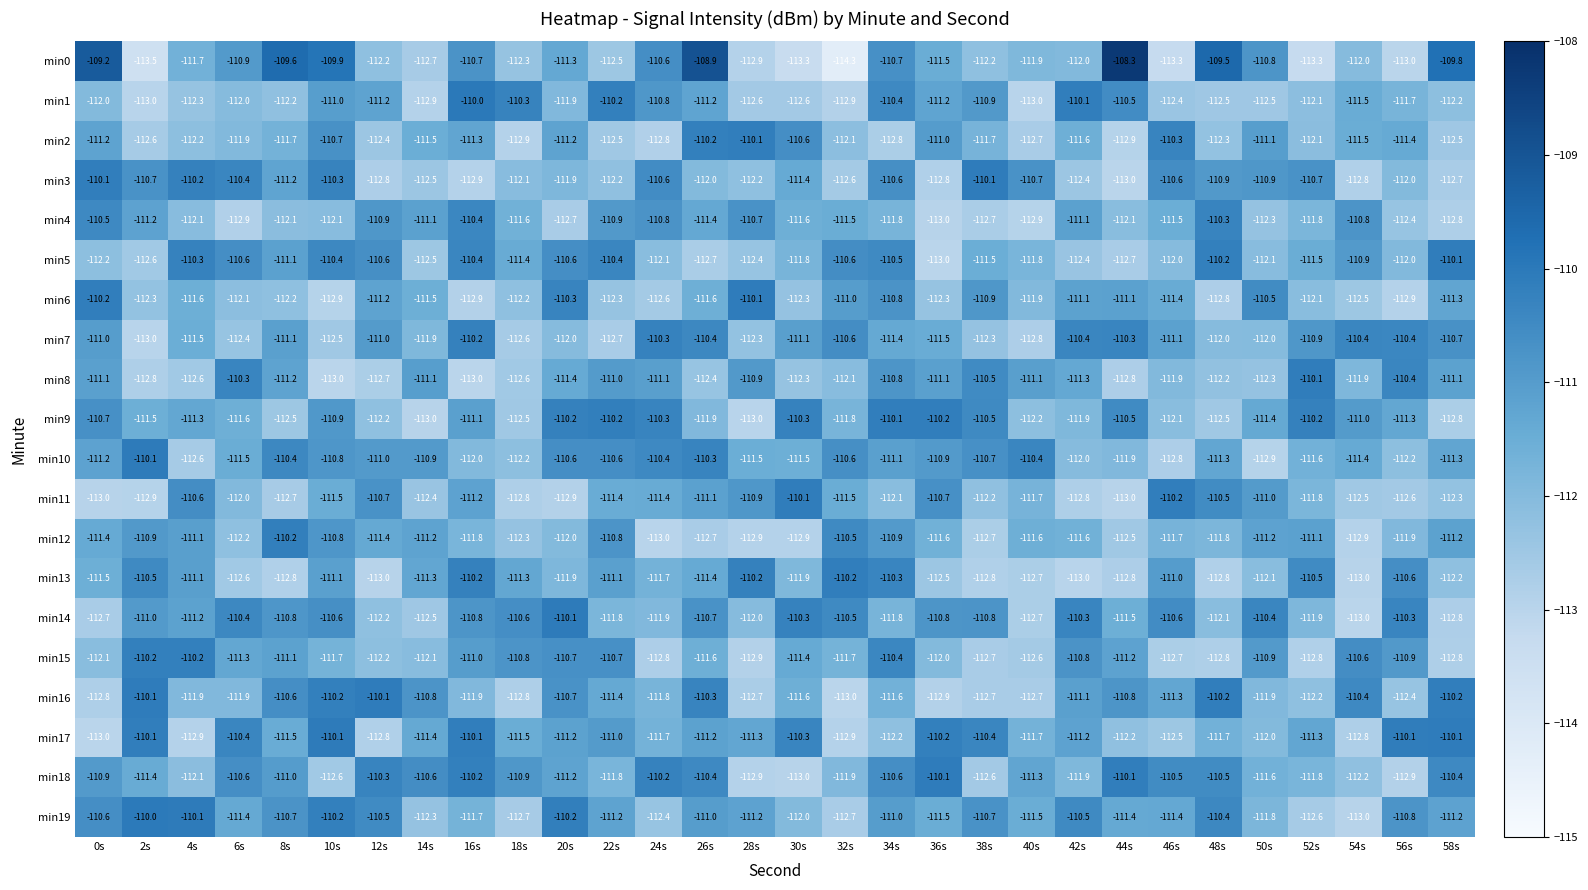

Is it true that min5 equals -111.8 at 30s?

True